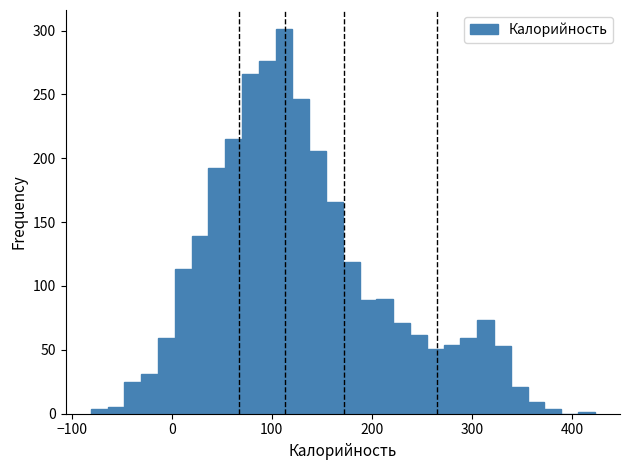

Read against the x-axis, roughly where is the centre of the tallest bar?

110